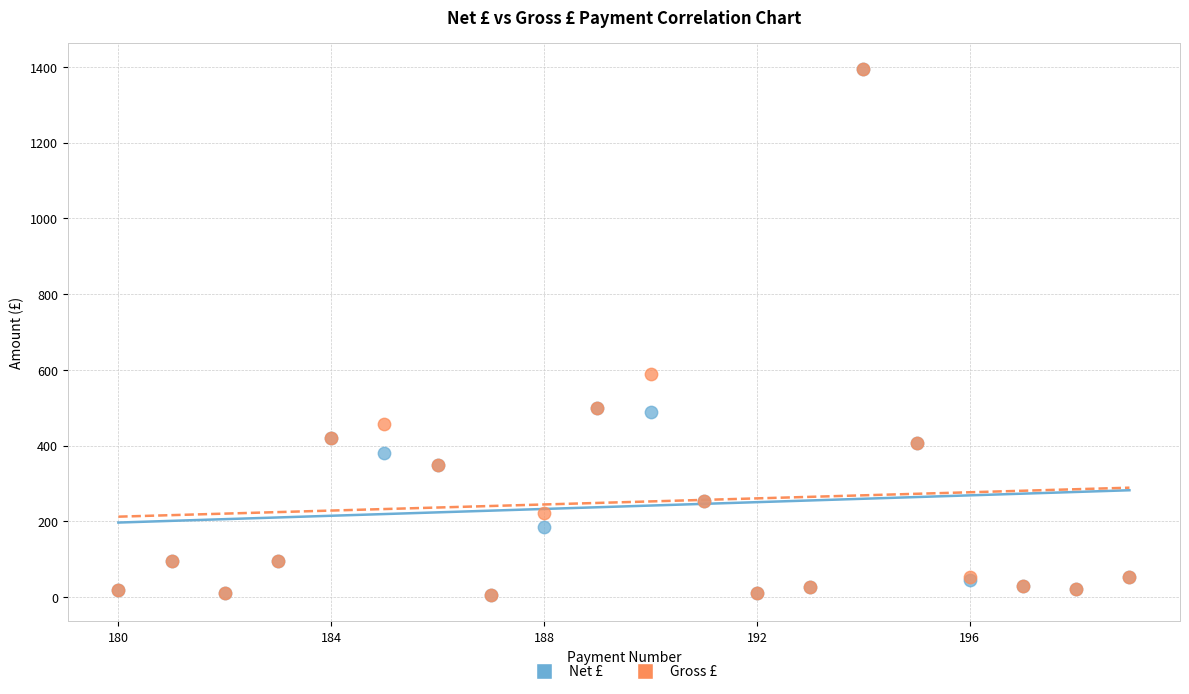

What are all the series names shown in the legend?

Net £, Gross £